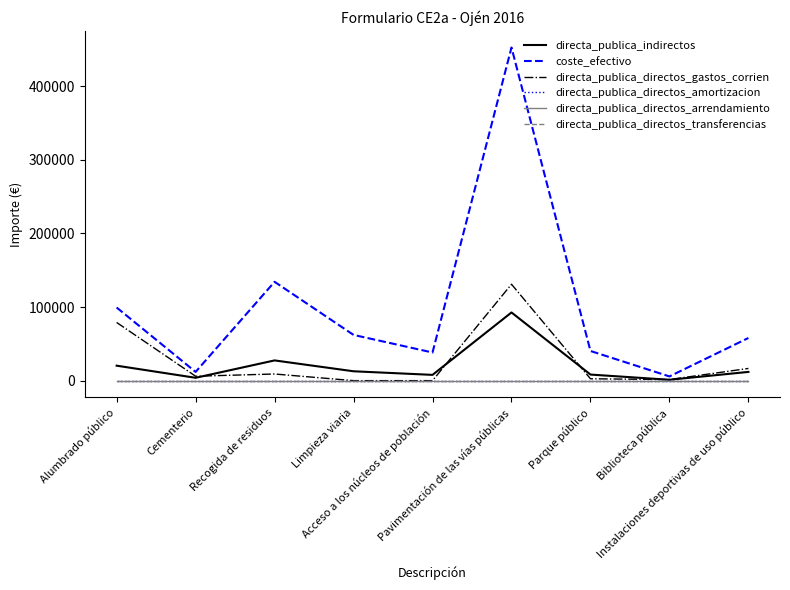

Does the chart display data point markers on the line(s)?

No